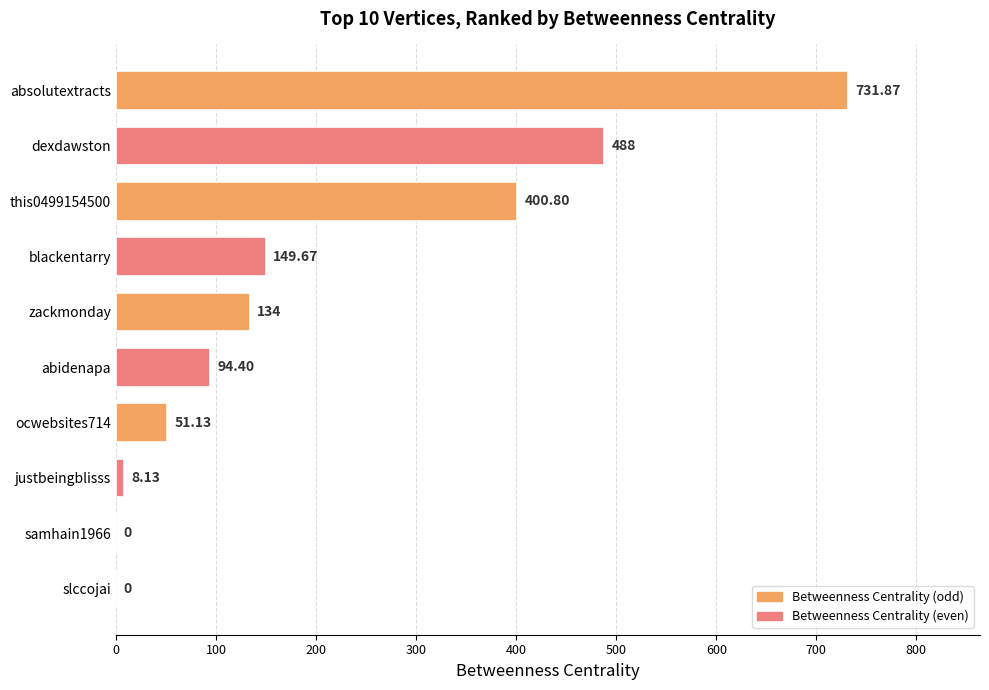

Approximately how many times larger is the value at this0499154500 compared to justbeingblisss?

49.3